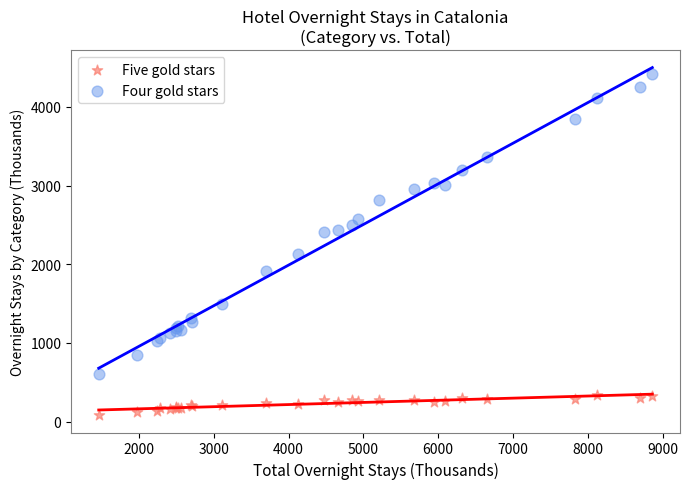

Which series has the widest spread of Y values?

Four gold stars